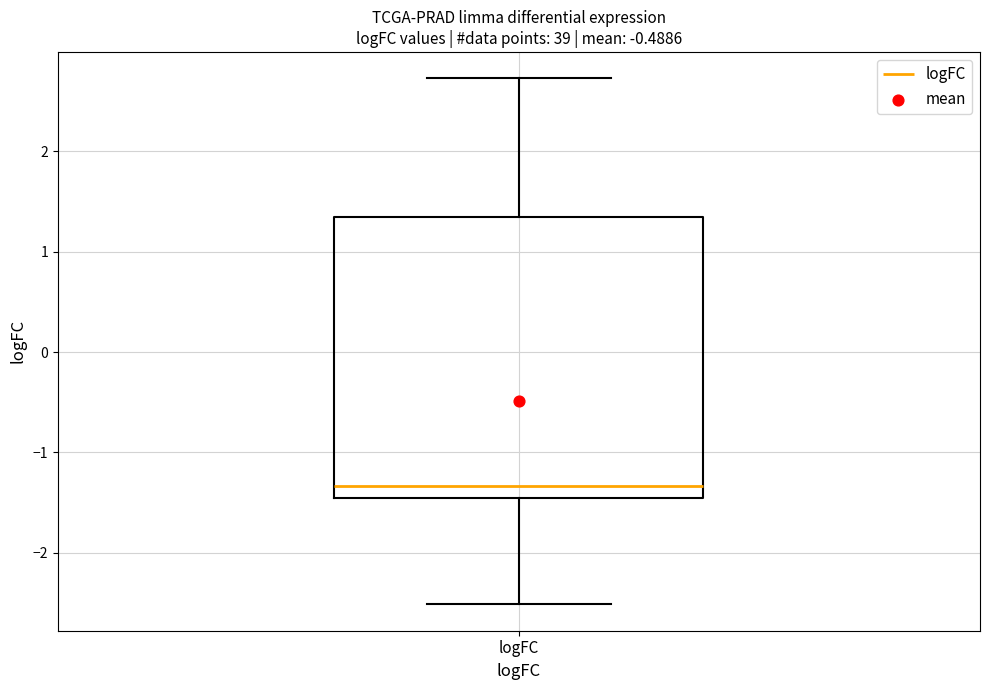

Read this box plot against the y-axis: the position of the median line, the range covered by the box, and the ends of both whiskers. The values are not printed on the chart, so give them approximately, as read against the axis.

median -1.3, box -1.5 to 1.3, whiskers -2.5 to 2.7